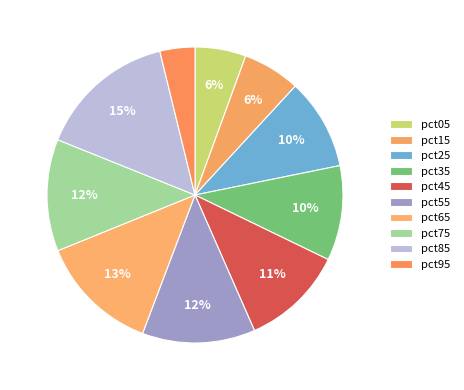

What is the total percentage of pct25 and pct05?

15.5%